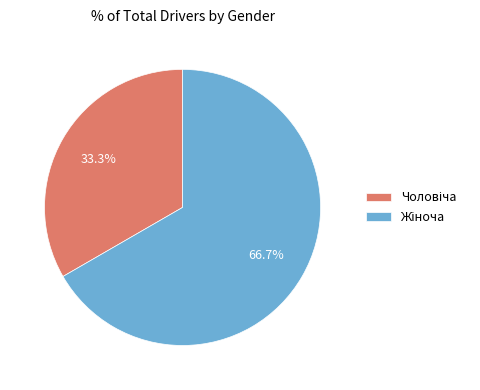

Is there any slice that represents more than half of the pie?

Yes